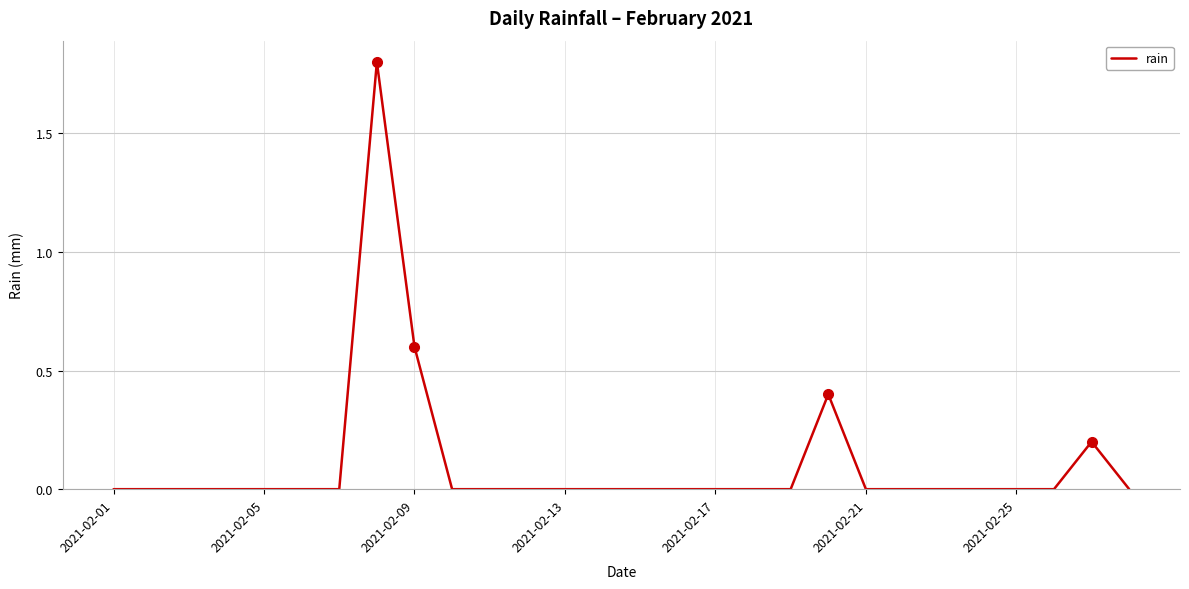

What is the greatest value displayed?

1.8